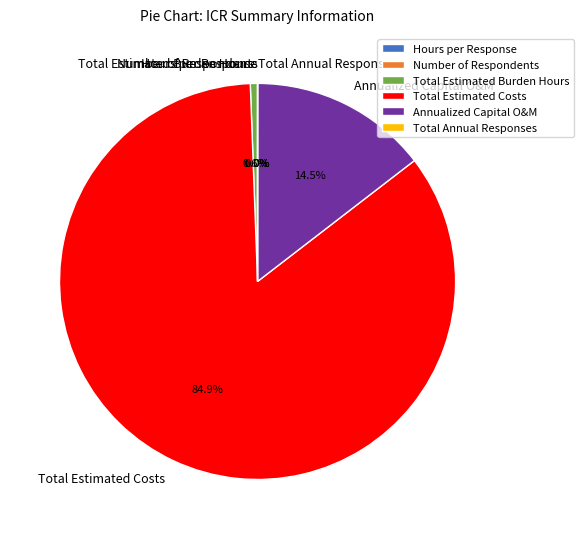

What is the largest slice in the pie chart?

Total Estimated Costs